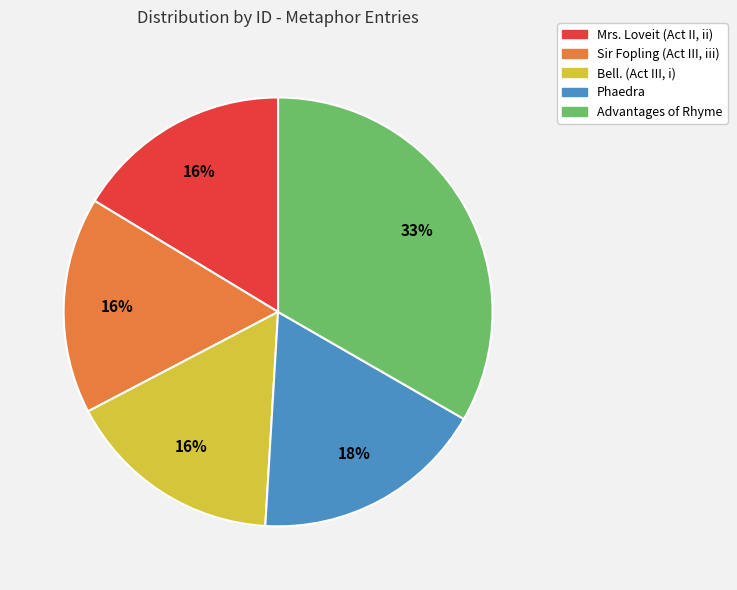

Count the number of slices in the pie.

5